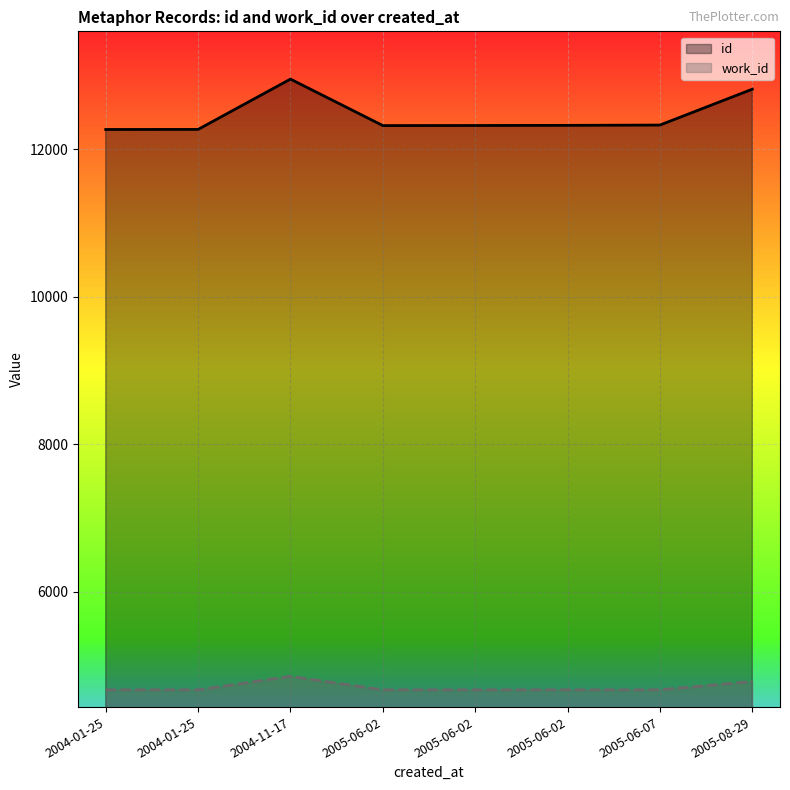

What is the label of the 8th point from the right?

2004-01-25